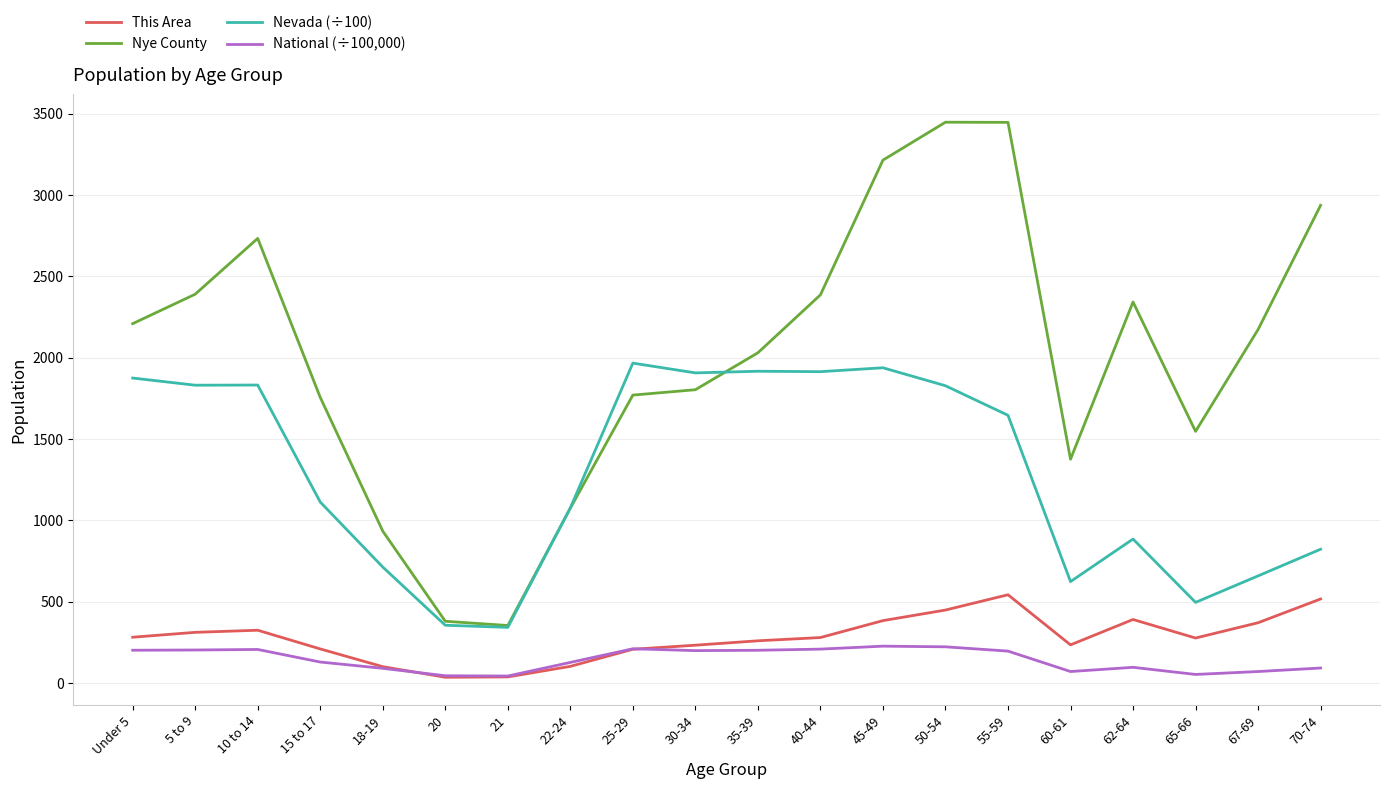

List the series in order of their peak value, highest first.

Nye County, Nevada (÷100), This Area, National (÷100,000)